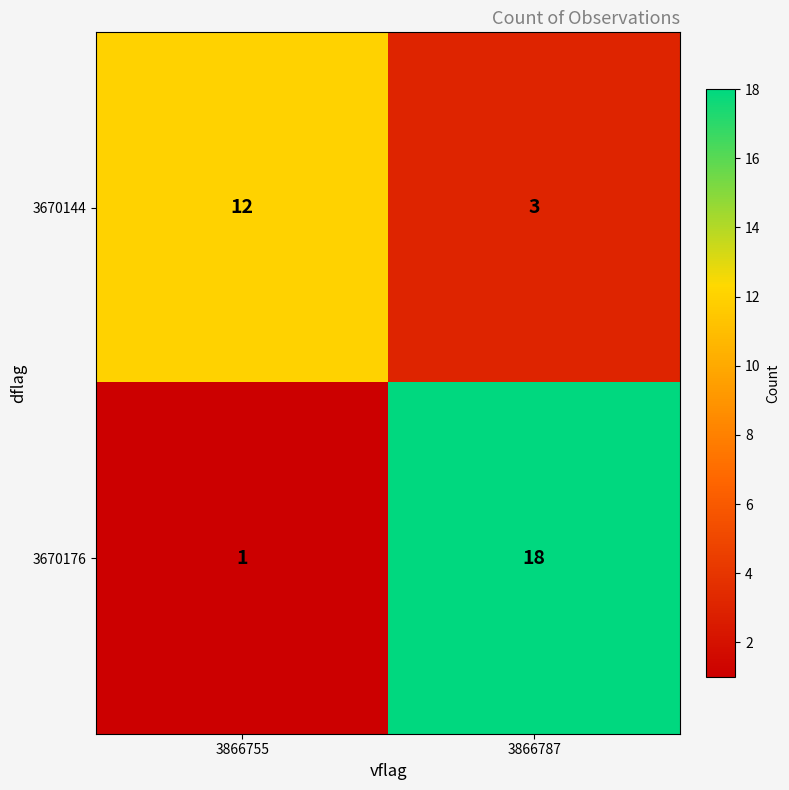

Reading left to right, transcribe all the data shown in this chart.

3670144: 3866755=12	3866787=3
3670176: 3866755=1	3866787=18